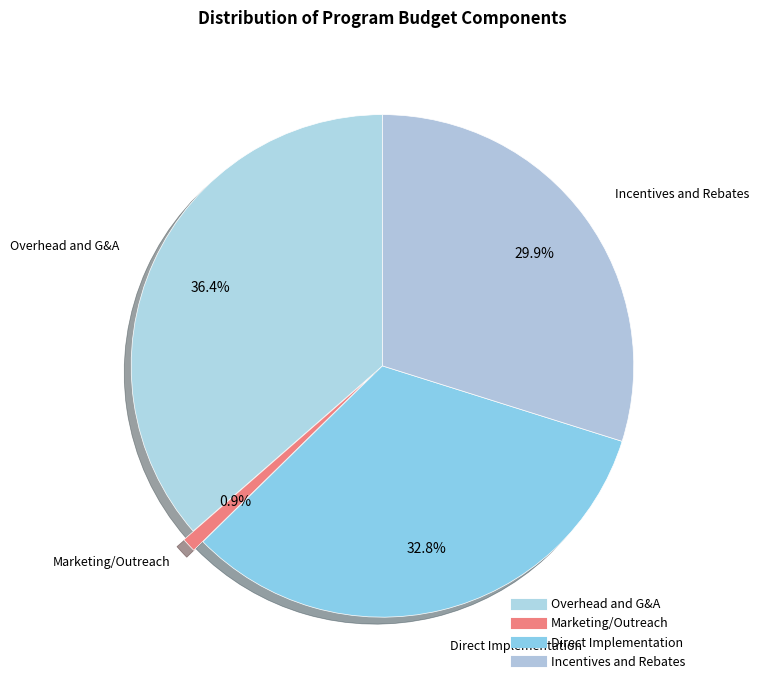

How many slices are in this pie chart?

4